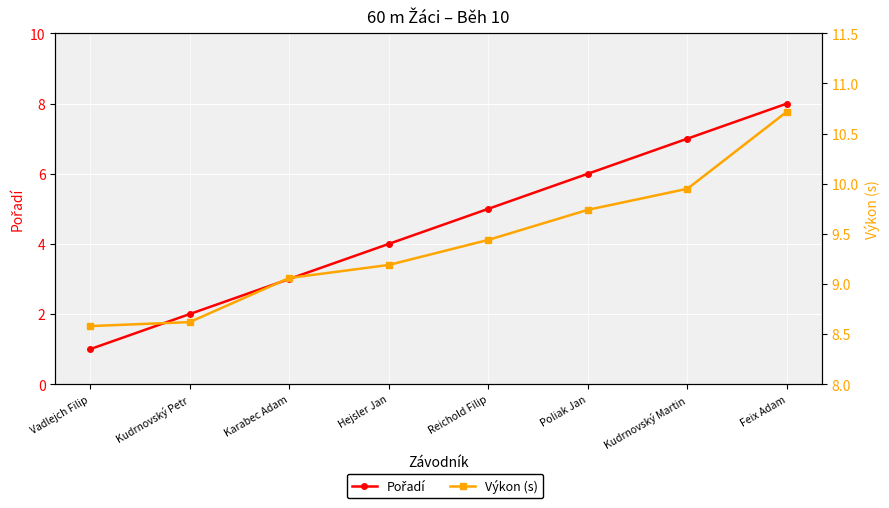

What position from the right is Vadlejch Filip?

8